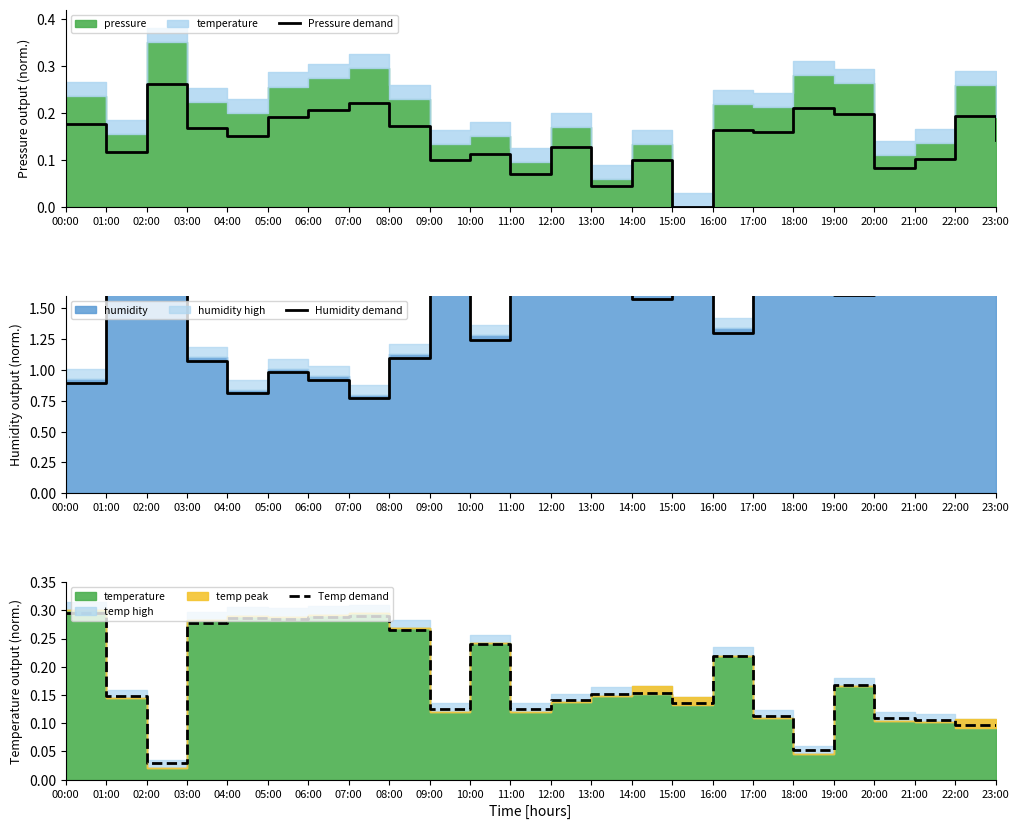

What is the label of the 6th point from the left?

05:00